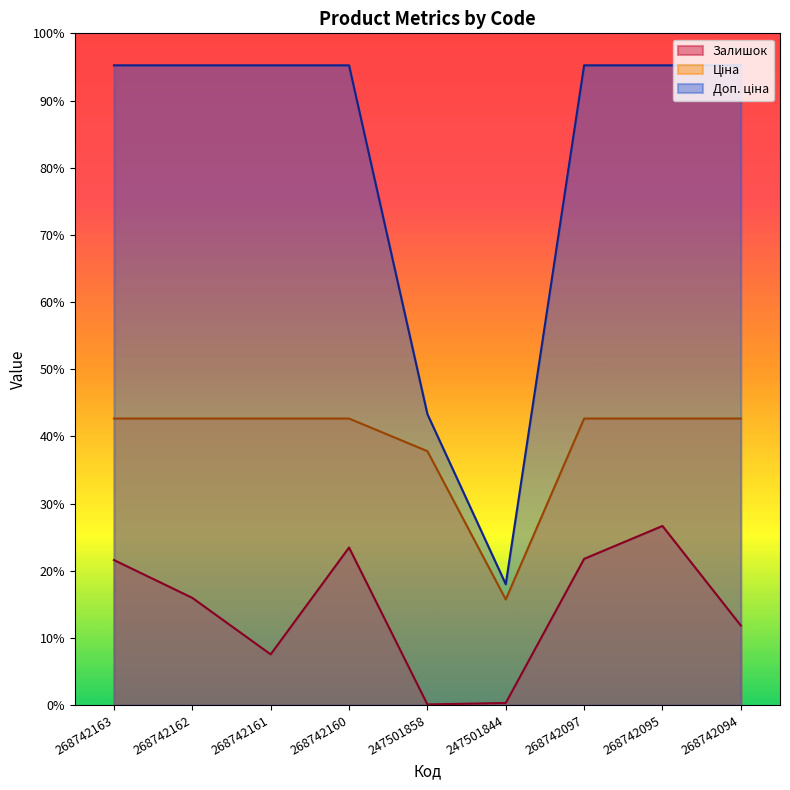

List the labels in order of Доп. ціна value, smallest first.

247501844, 247501858, 268742163, 268742162, 268742161, 268742160, 268742097, 268742095, 268742094